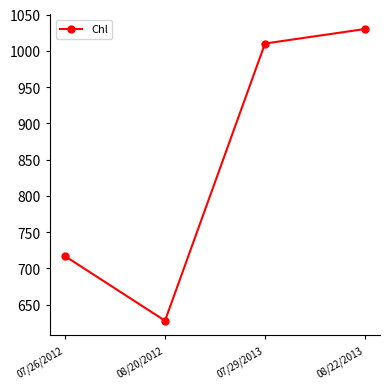

Which label corresponds to the smallest value in the chart?

08/20/2012